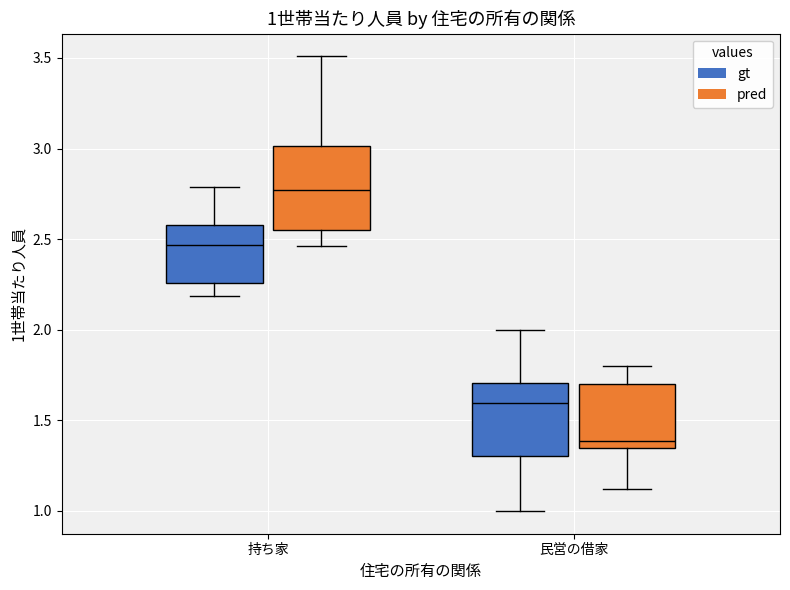

Which box is the tallest, from its lower edge to its upper edge?

持ち家 (pred)